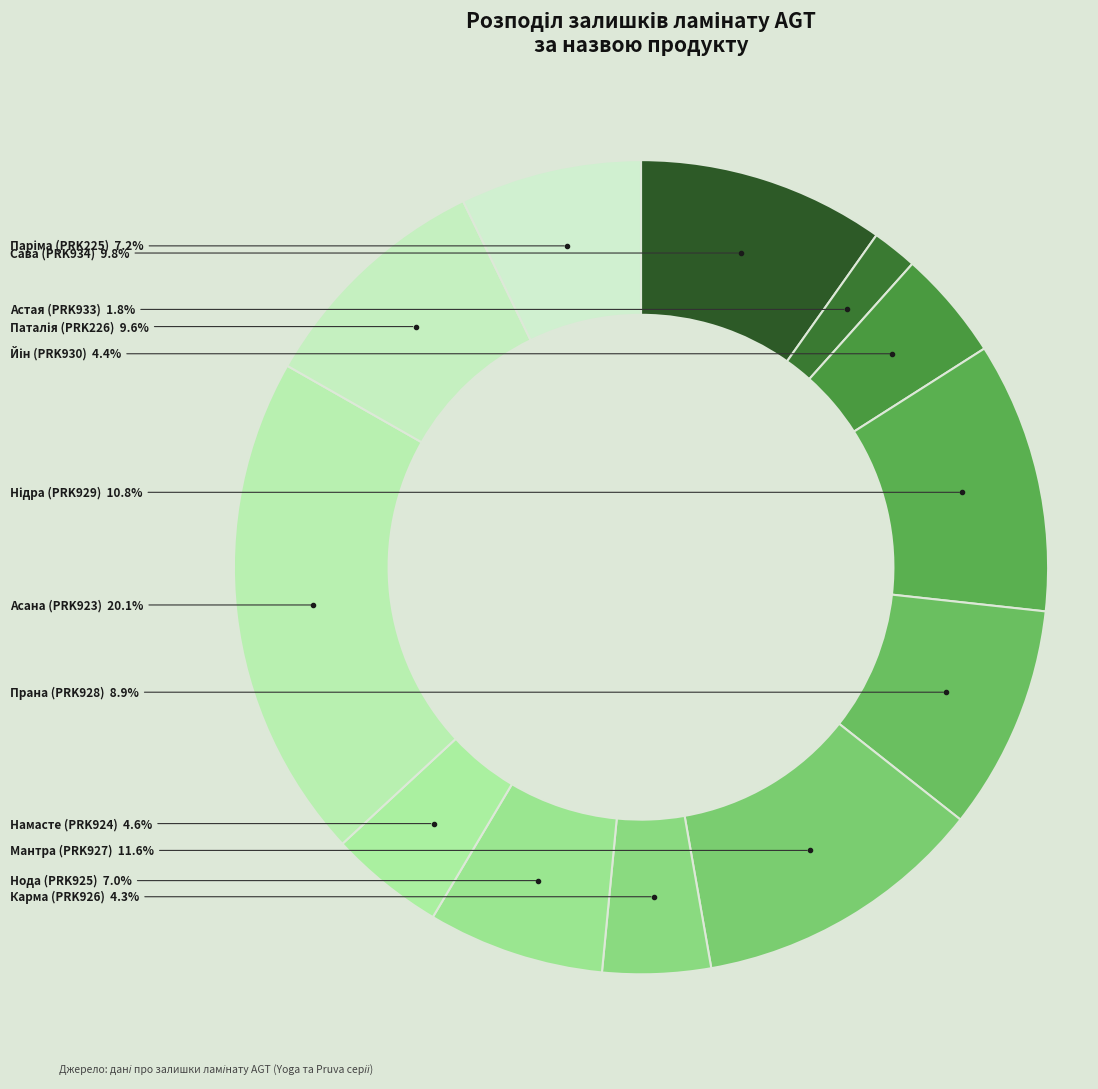

How many segments does this pie chart have?

12